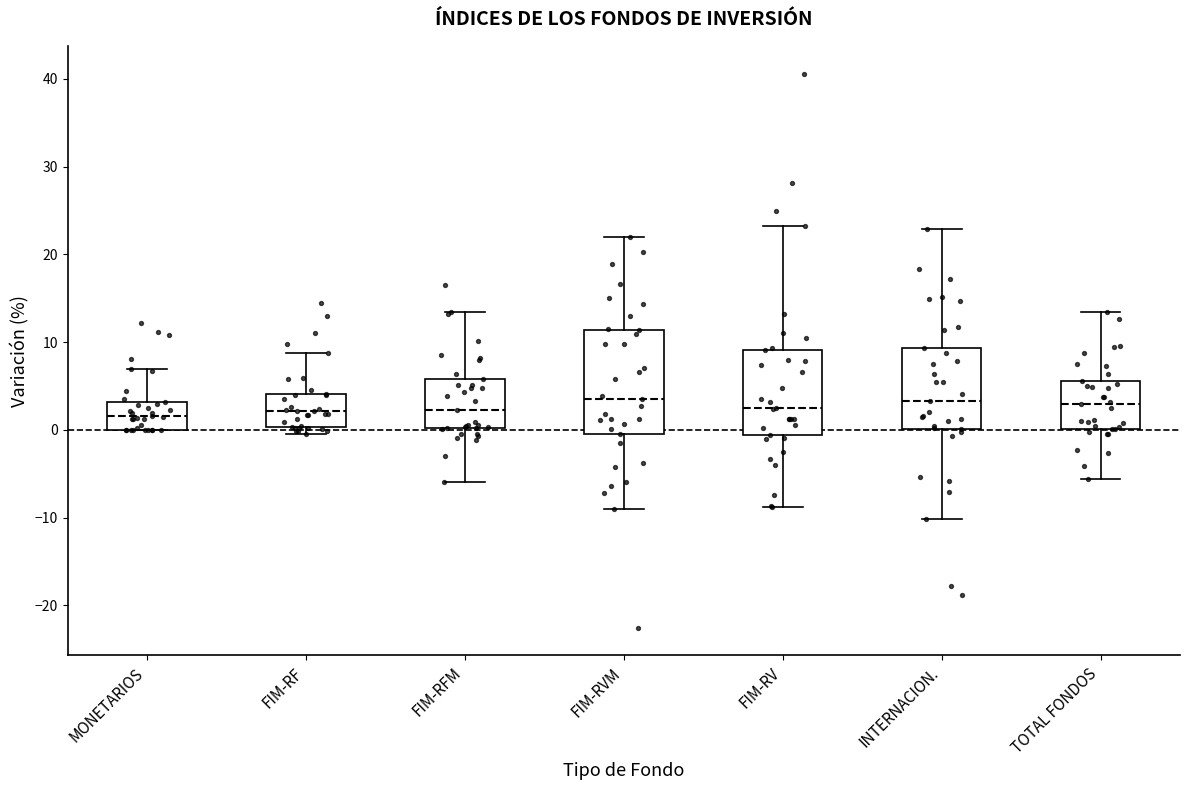

Where is the lower edge of the box for FIM-RV on the y-axis? The values are not printed on the chart, so give them approximately, as read against the axis.

-1